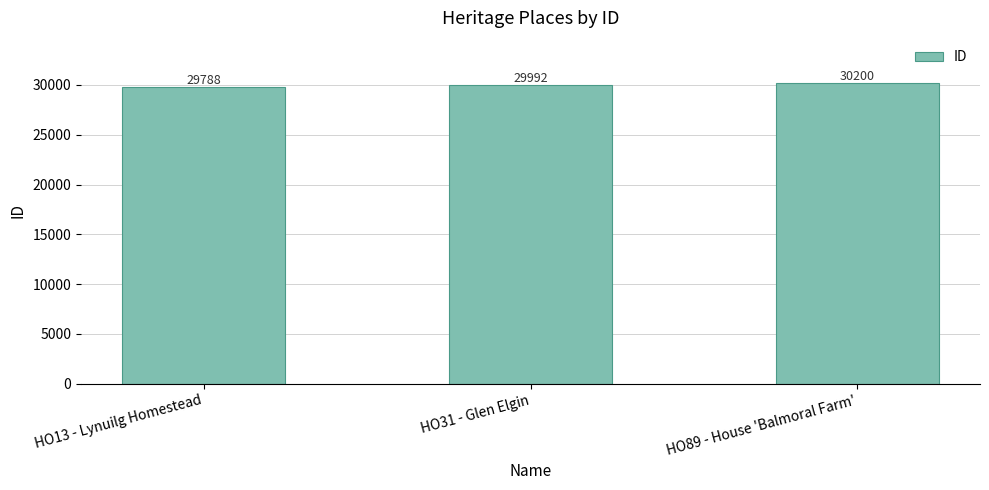

What is the difference between the maximum and minimum values?

412